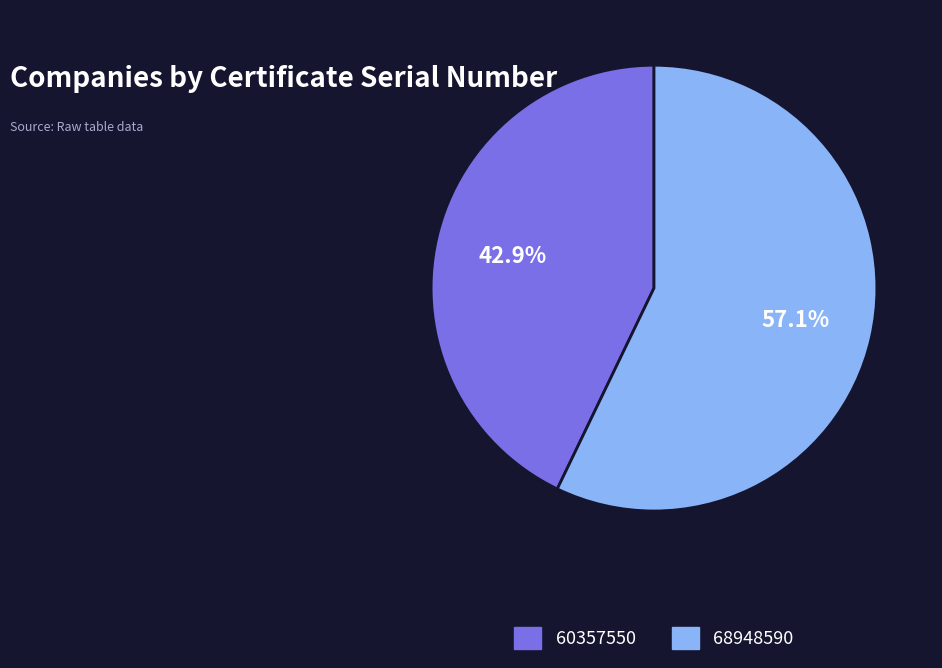

What is the largest slice in the pie chart?

68948590